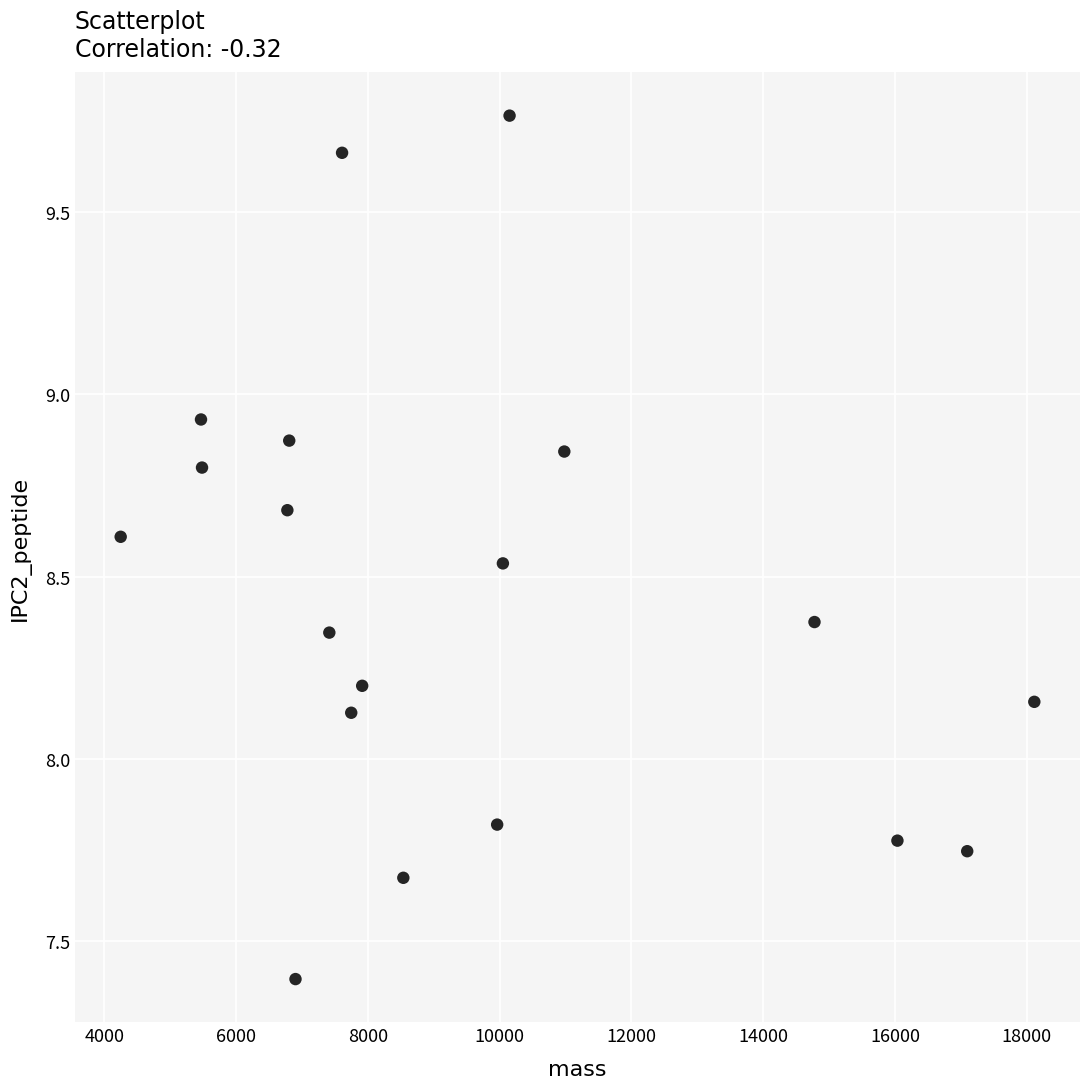

What is the range of X values (max minus min)?

13865.8